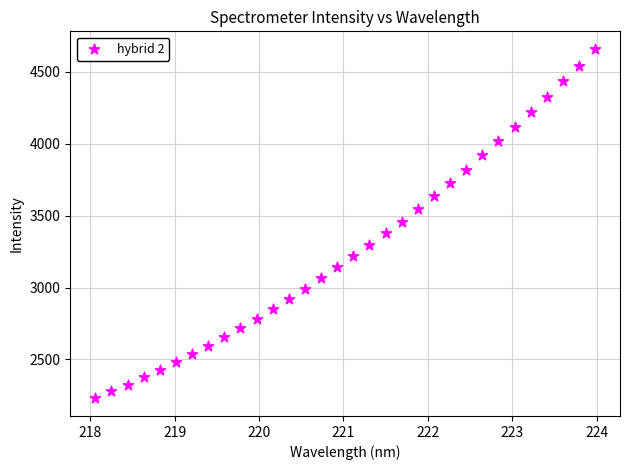

What is the range of X values (max minus min)?

5.9